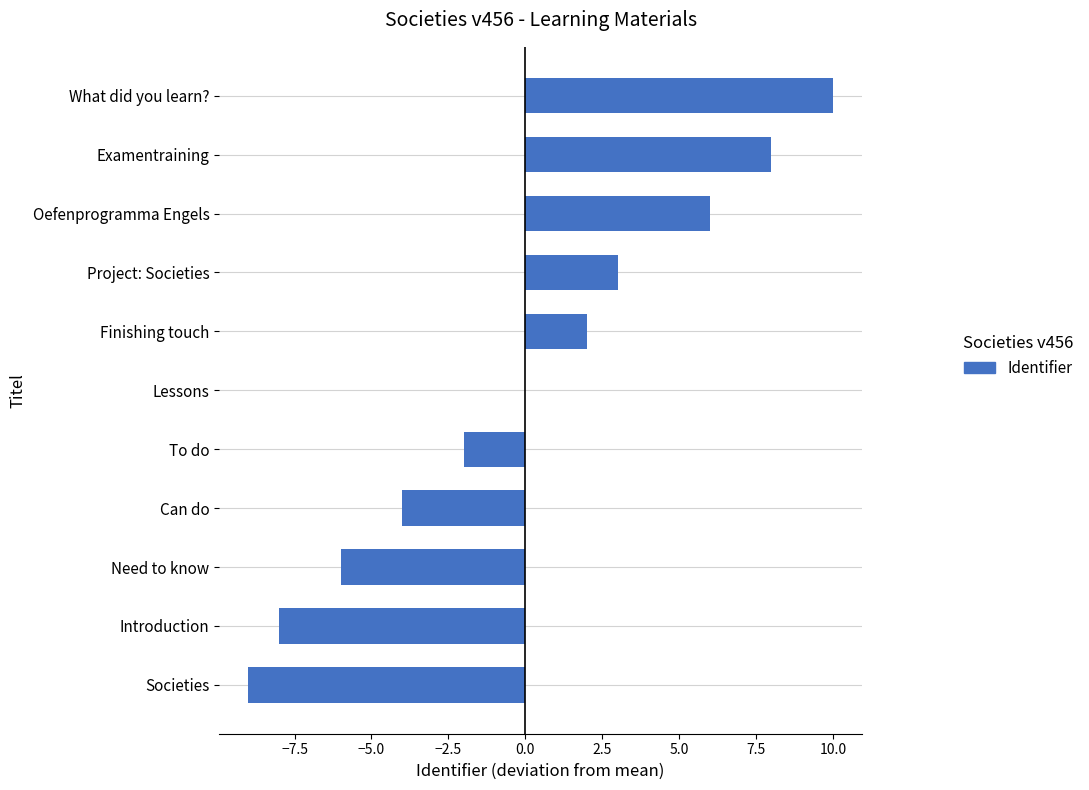

What is the sum of the values at Project: Societies and Introduction?

-5